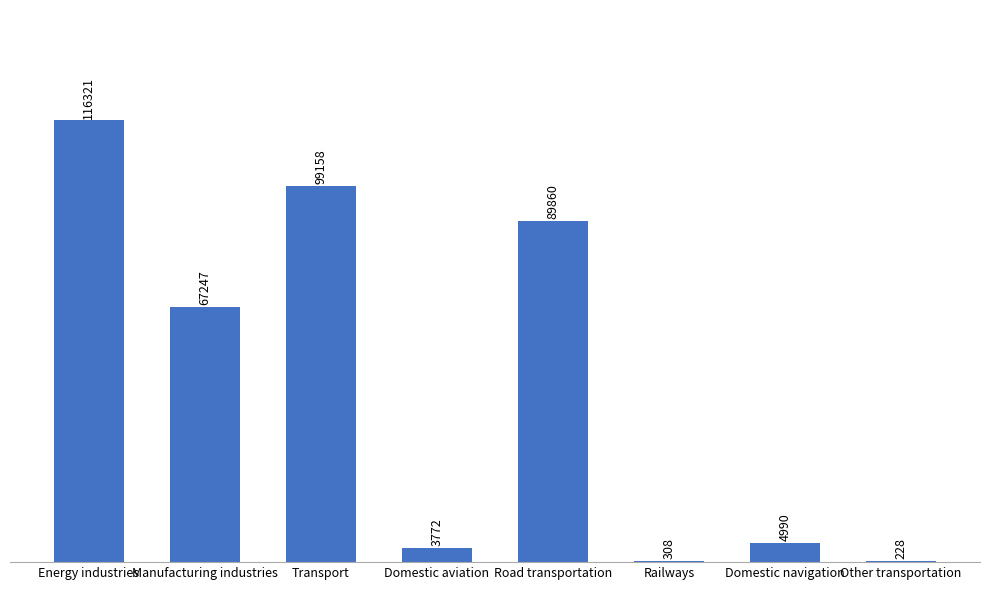

What is the greatest value displayed?

116321.3